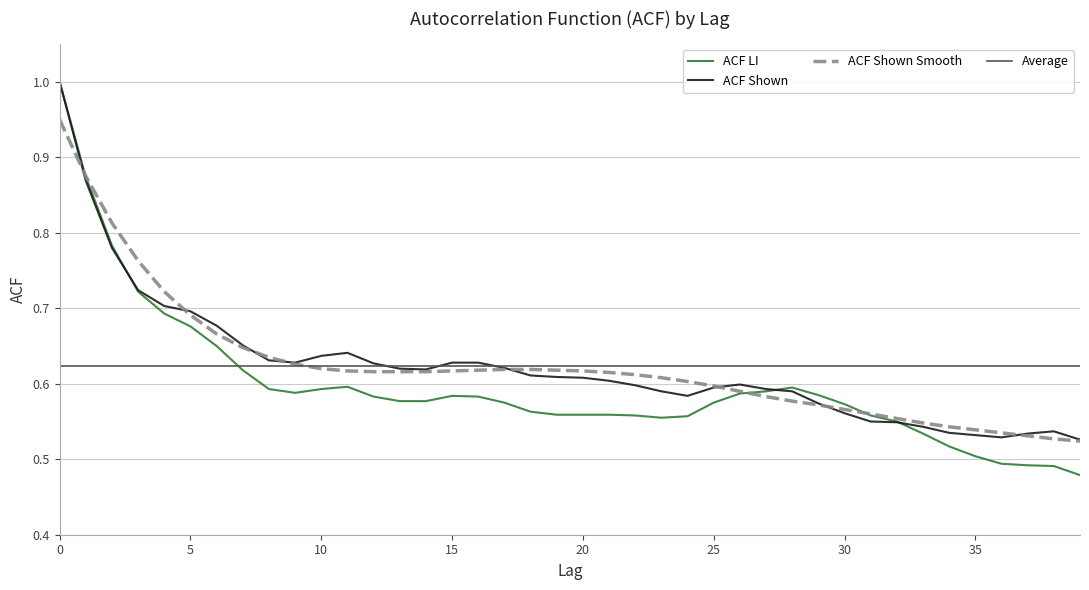

Between which two adjacent categories do acf_li and acf_shown_smooth first intersect?

0 and 1